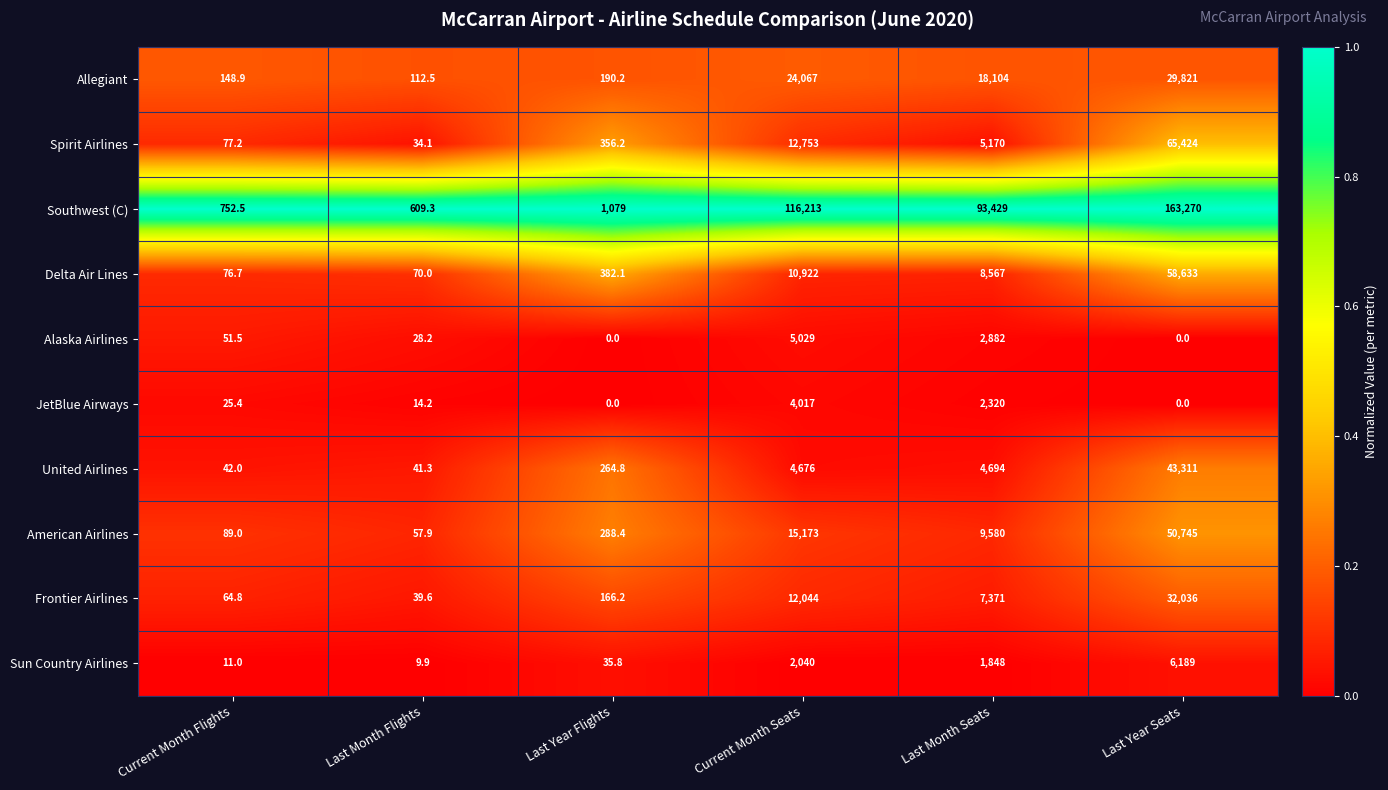

What value does the JetBlue Airways series have at Current Month Seats?

4017.0